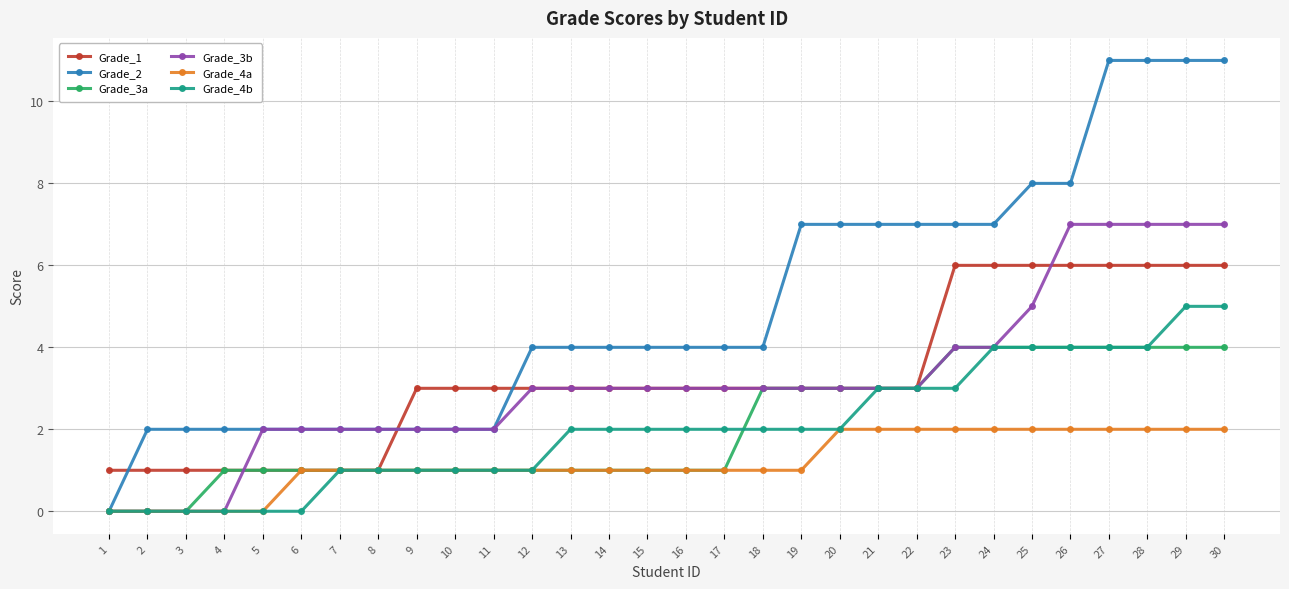

Where do Grade_1 and Grade_2 first cross each other?

1 and 2